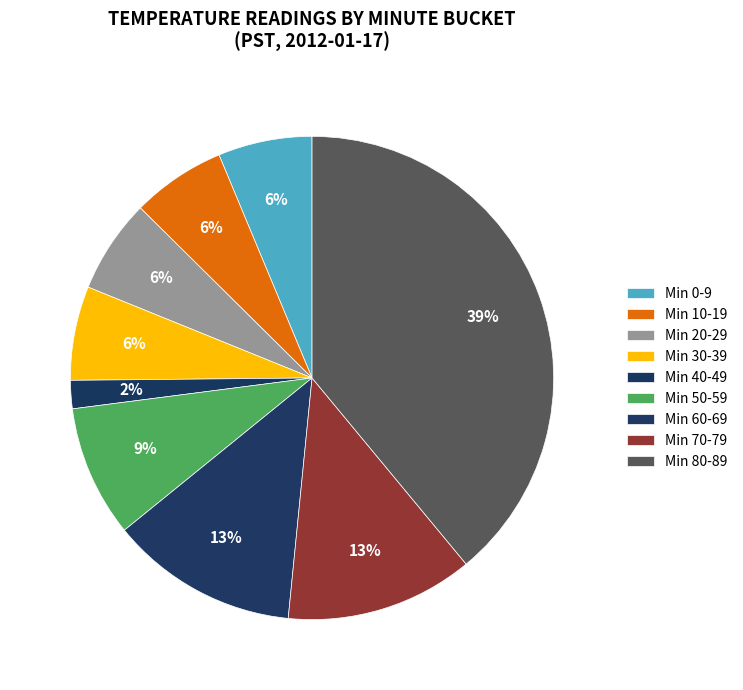

How many segments does this pie chart have?

9